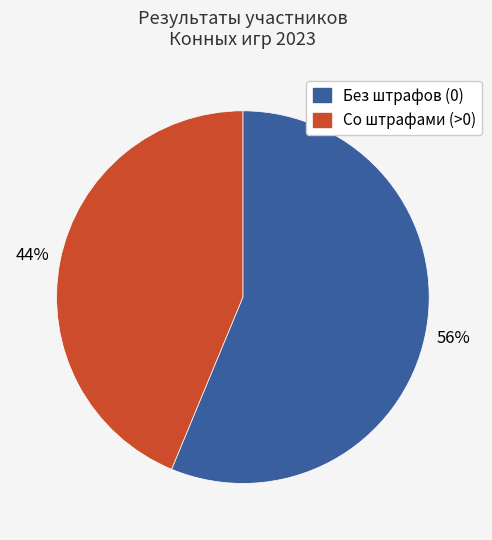

Is there a majority slice in this chart?

Yes